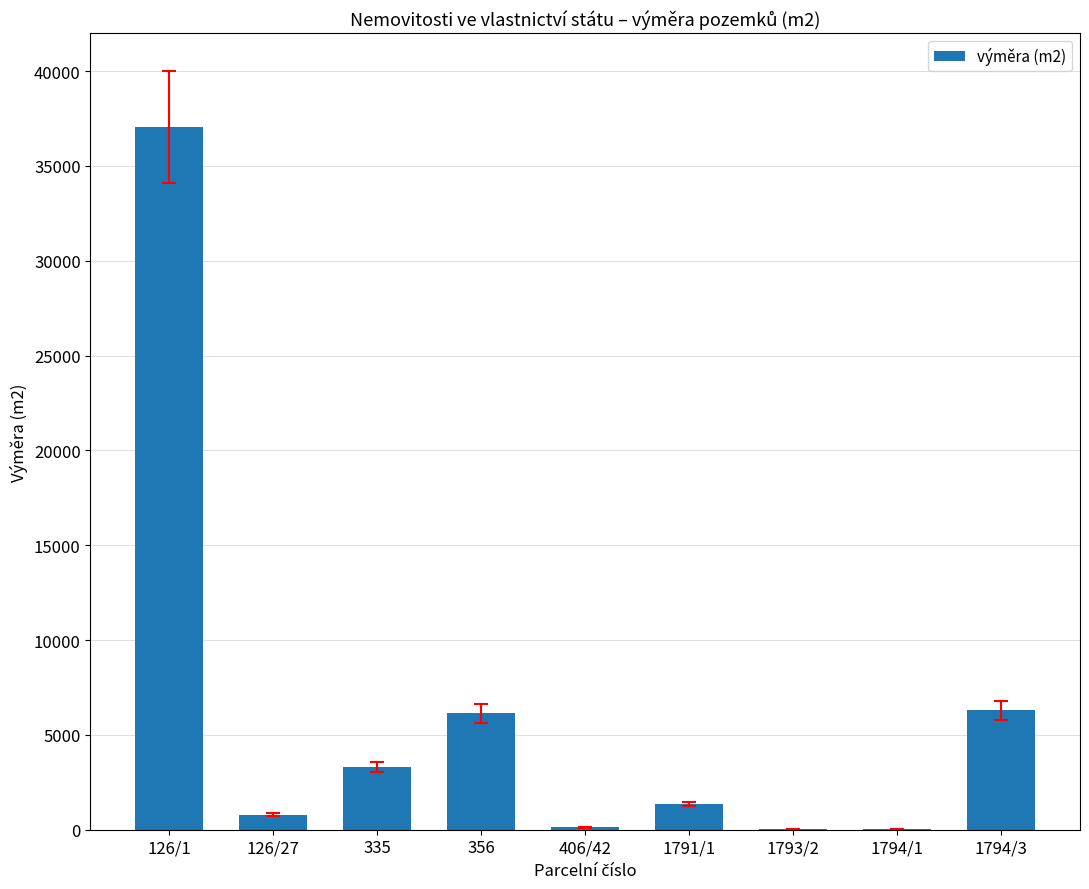

Which category has the highest value across all series?

126/1